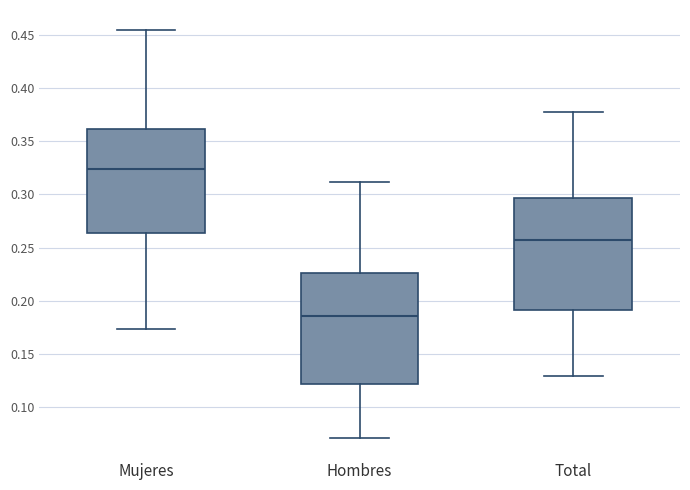

Where is the lower edge of the box for Hombres on the y-axis? The values are not printed on the chart, so give them approximately, as read against the axis.

0.120